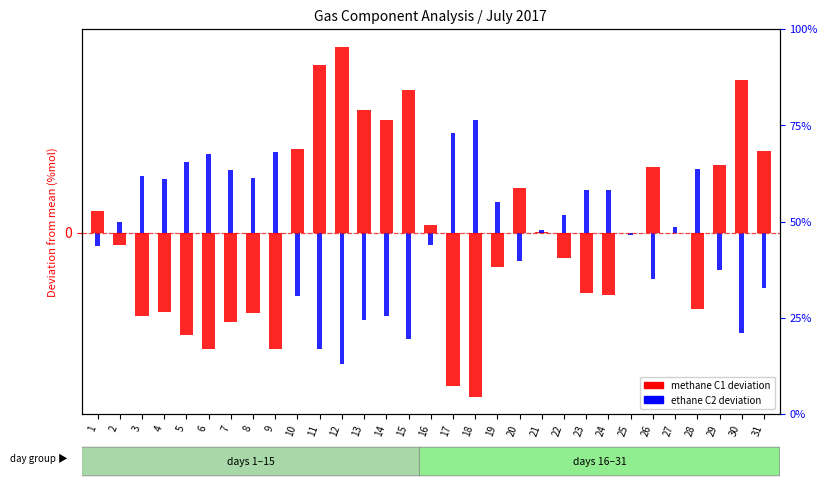

At which label does methane C1 deviation reach its minimum?

18